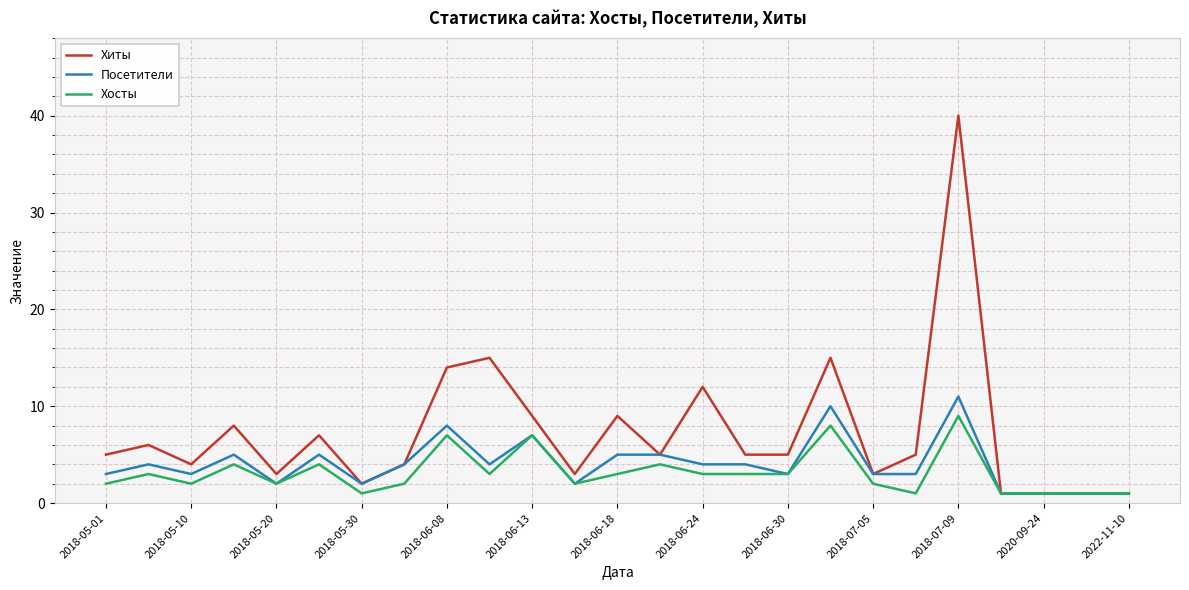

Which series has the largest total across all categories?

Хиты